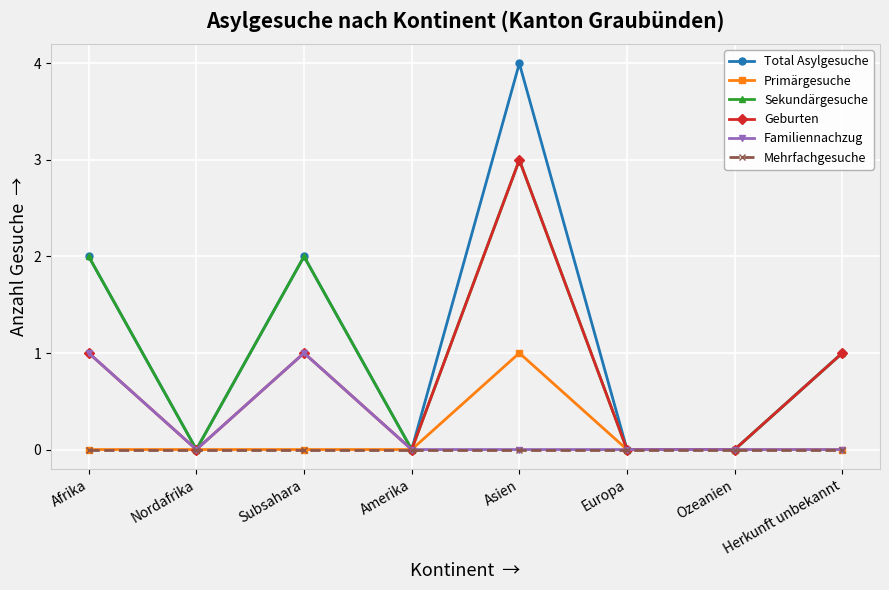

Does the chart display data point markers on the line(s)?

Yes